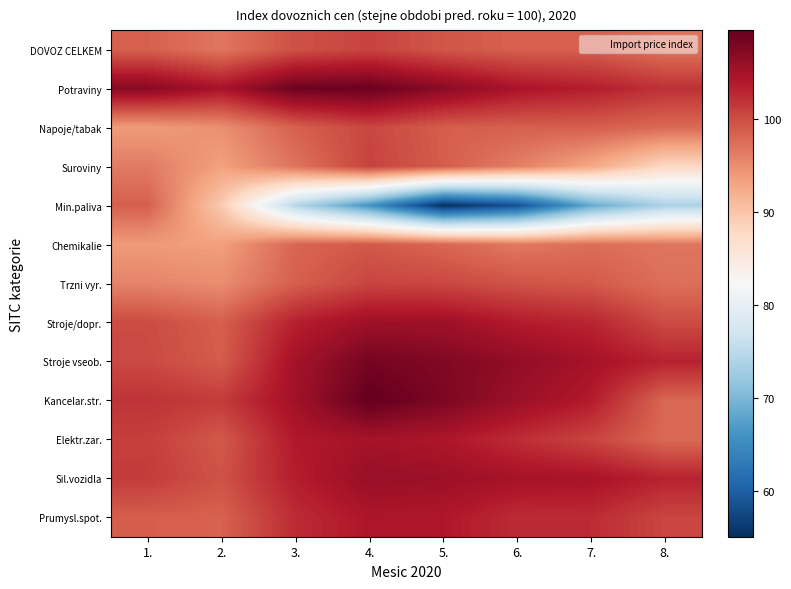

Which label corresponds to the smallest value in the chart?

5.